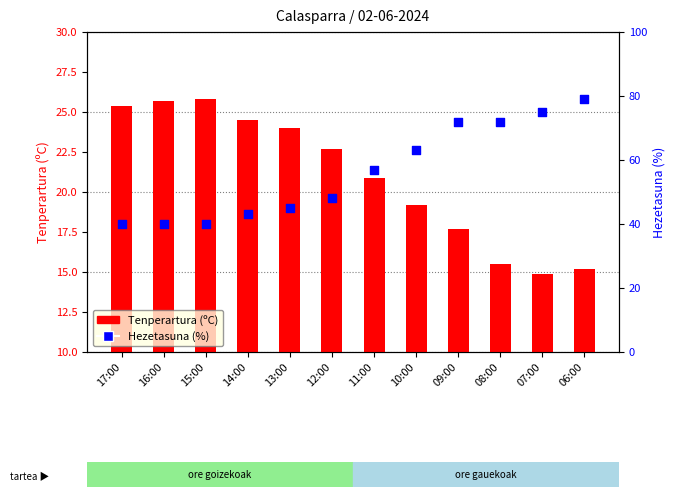

What are all the series names shown in the legend?

Tenperartura (ºC), Hezetasuna (%)